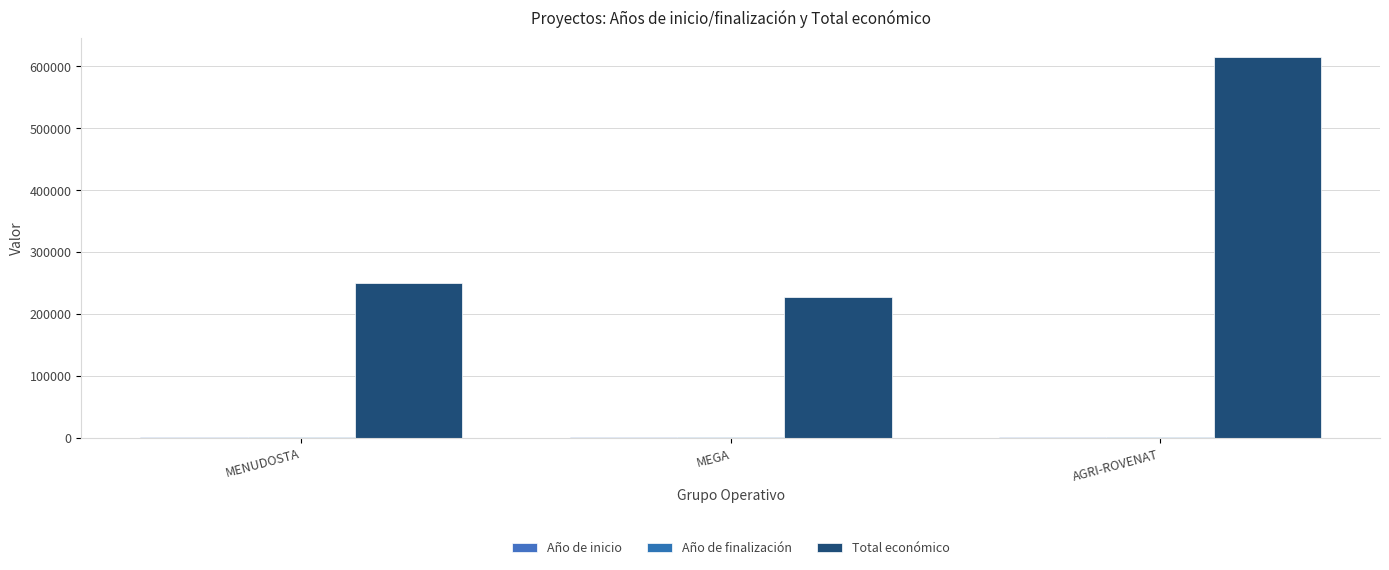

Between MENUDOSTA and AGRI-ROVENAT, which series saw the biggest shift?

Total económico